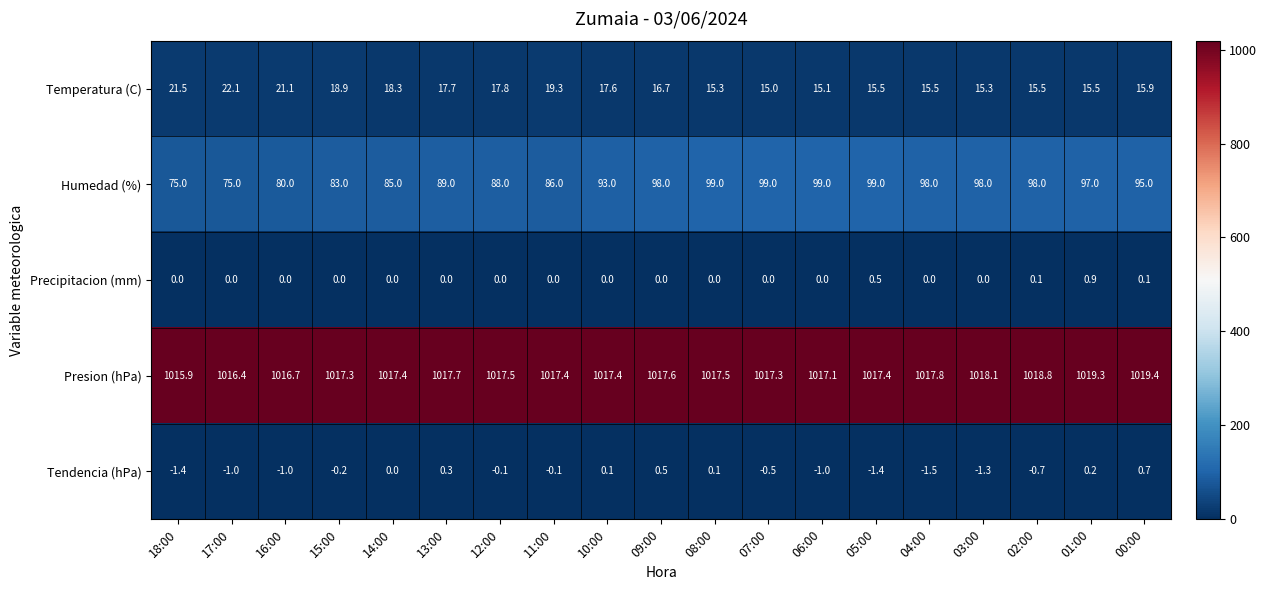

How many categories are shown in the chart?

19